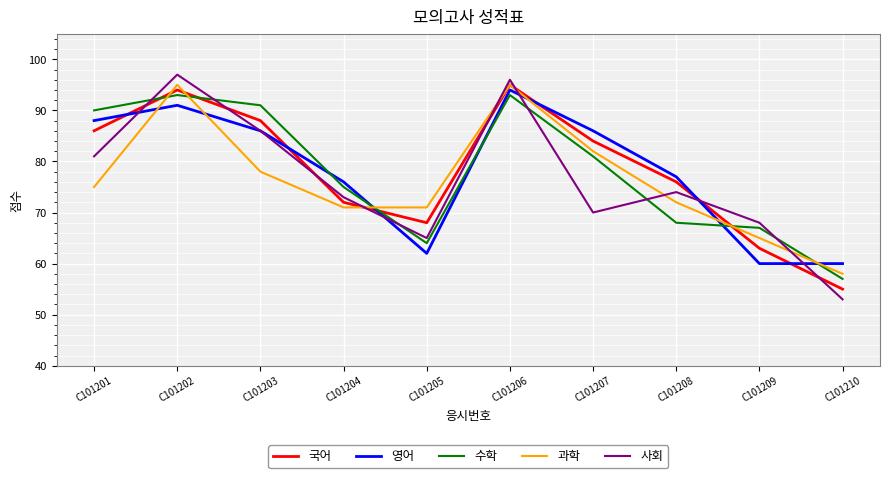

Is it true that 과학 equals 115 at C101208?

False